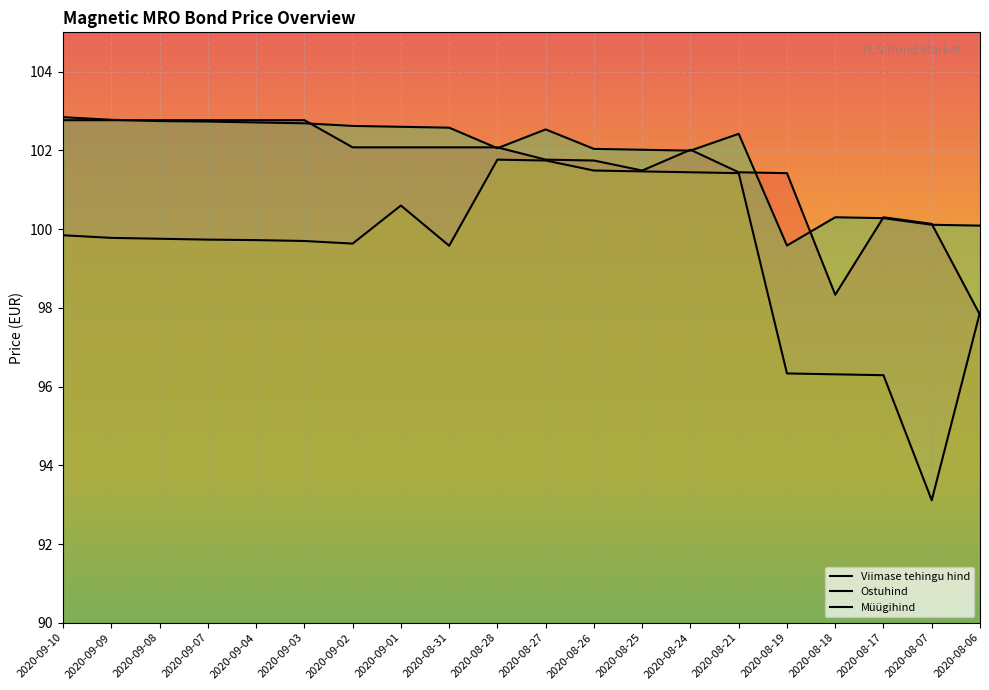

What is the label of the 3rd point from the right?

2020-08-17